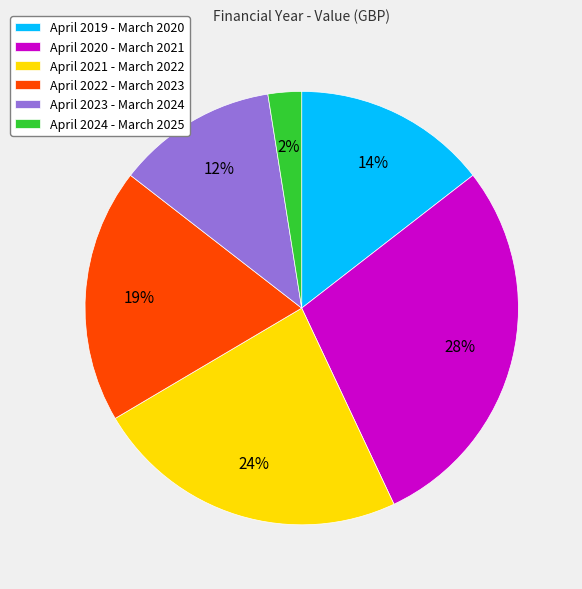

To the nearest percent, what percentage of the pie is April 2020 - March 2021?

28%